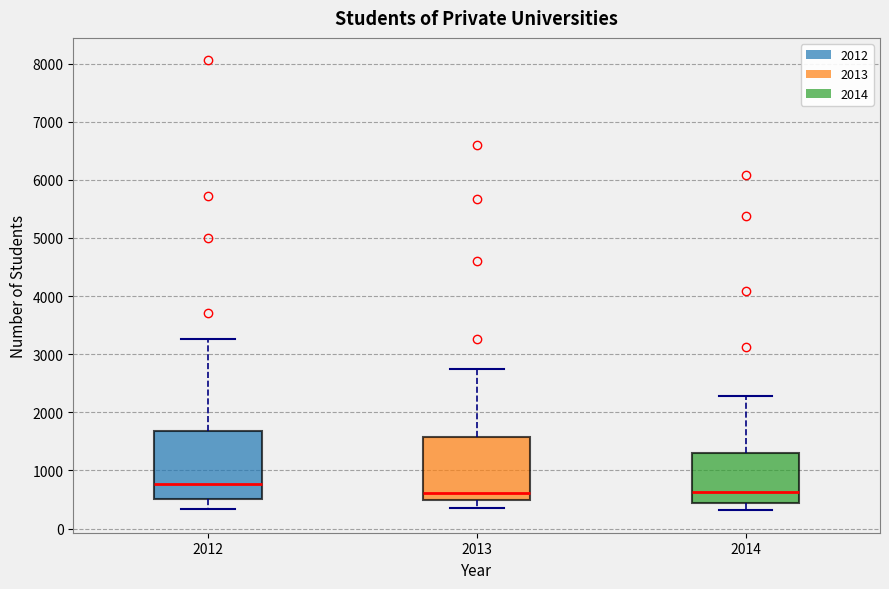

Reading left to right, read every box against the y-axis: the position of its median line, the range the box covers, and the ends of its whiskers. The values are not printed on the chart, so give them approximately, as read against the axis.

2012: median 800, box 500 to 1700, whiskers 300 to 3300
2013: median 600, box 500 to 1600, whiskers 300 to 2800
2014: median 600, box 400 to 1300, whiskers 300 to 2300